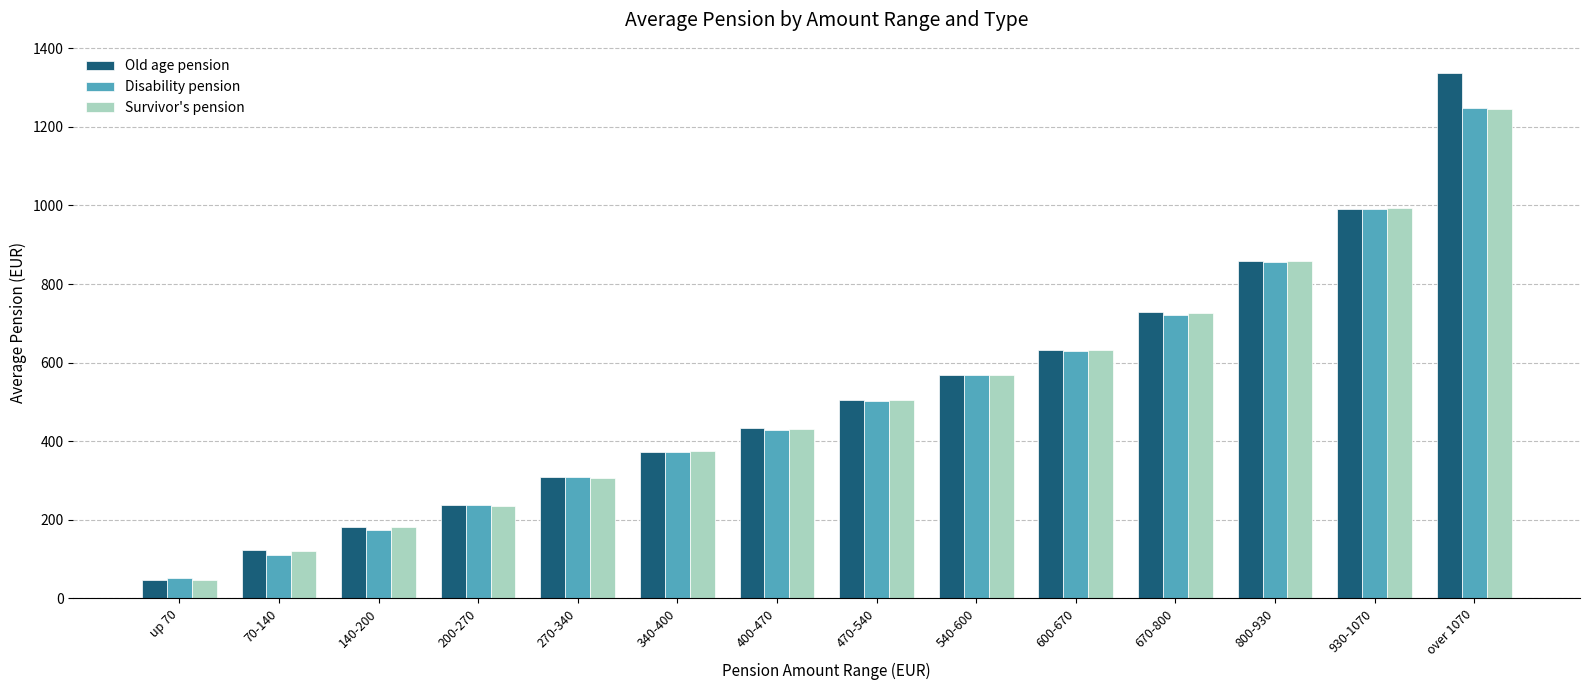

What is the difference between the maximum and minimum values in the Disability pension series?

1196.4